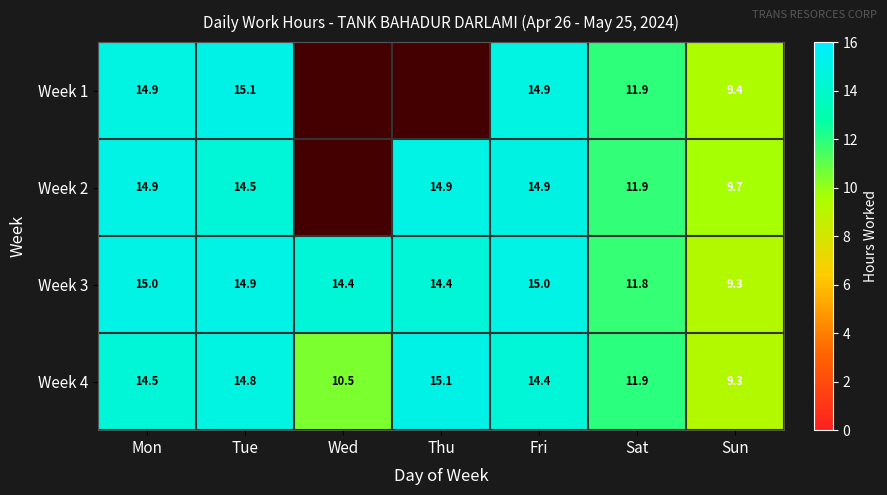

True or false: Week 1 has a value of 11.9 at Sat.

True